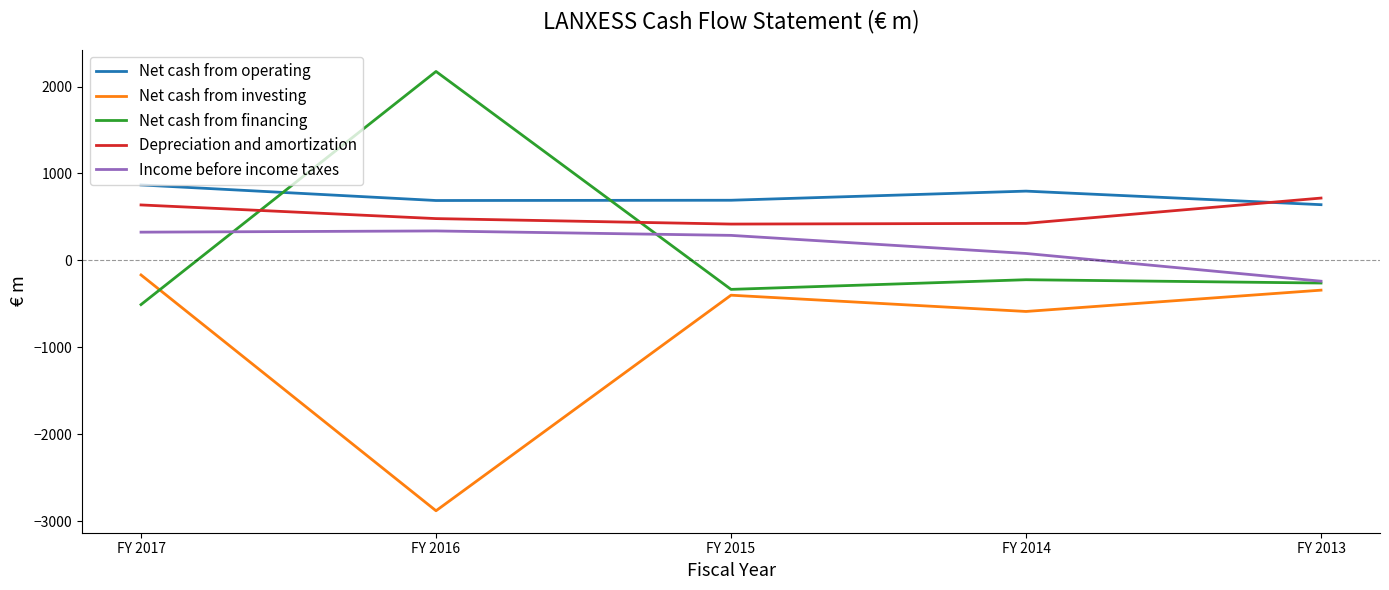

True or false: Net cash from investing and Net cash from operating cross at least once.

False